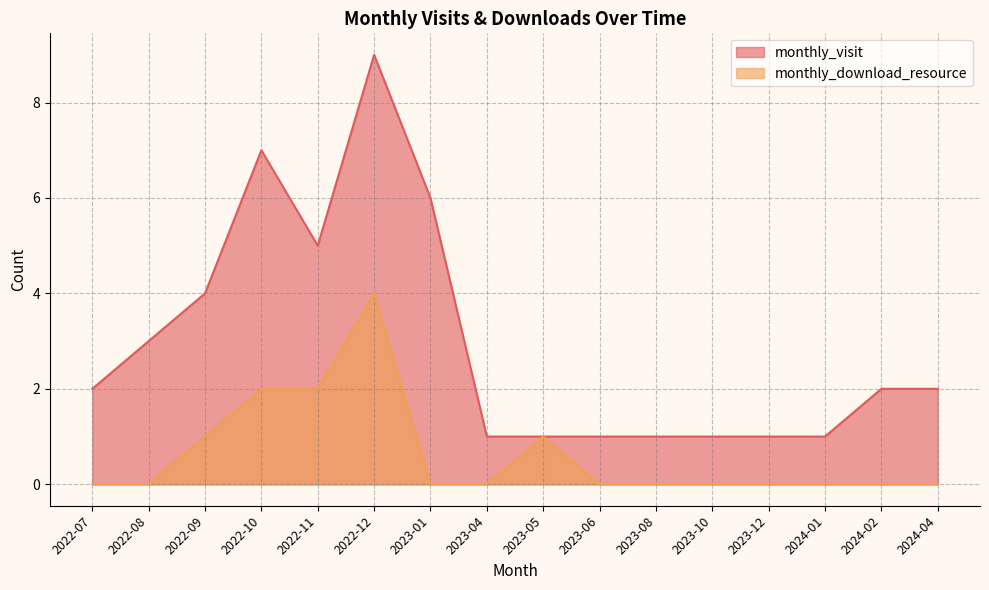

What is the maximum value shown in the chart?

9